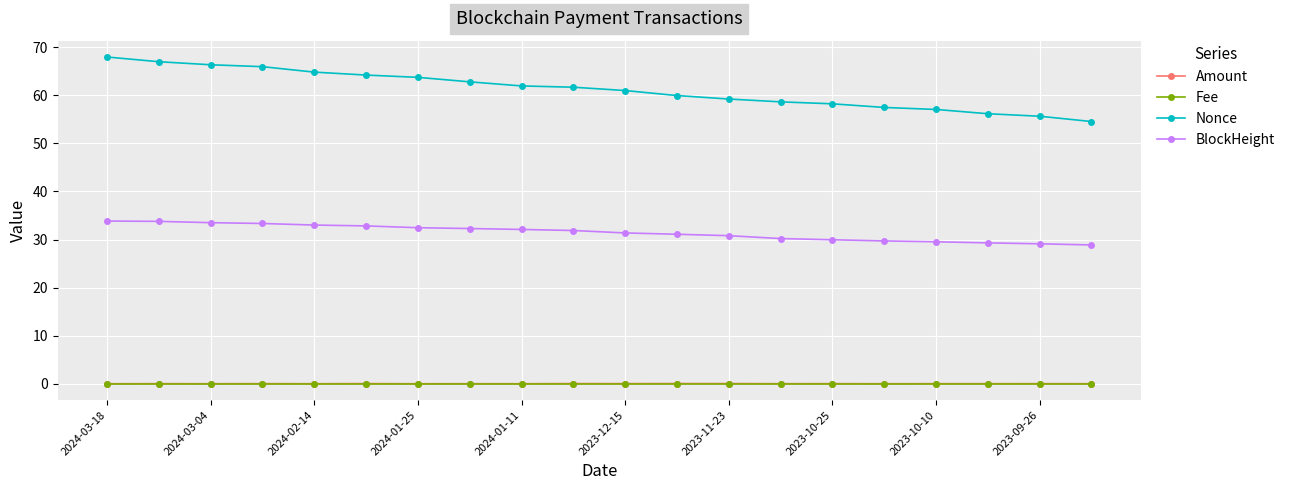

Which series has the largest range (max minus min)?

Nonce